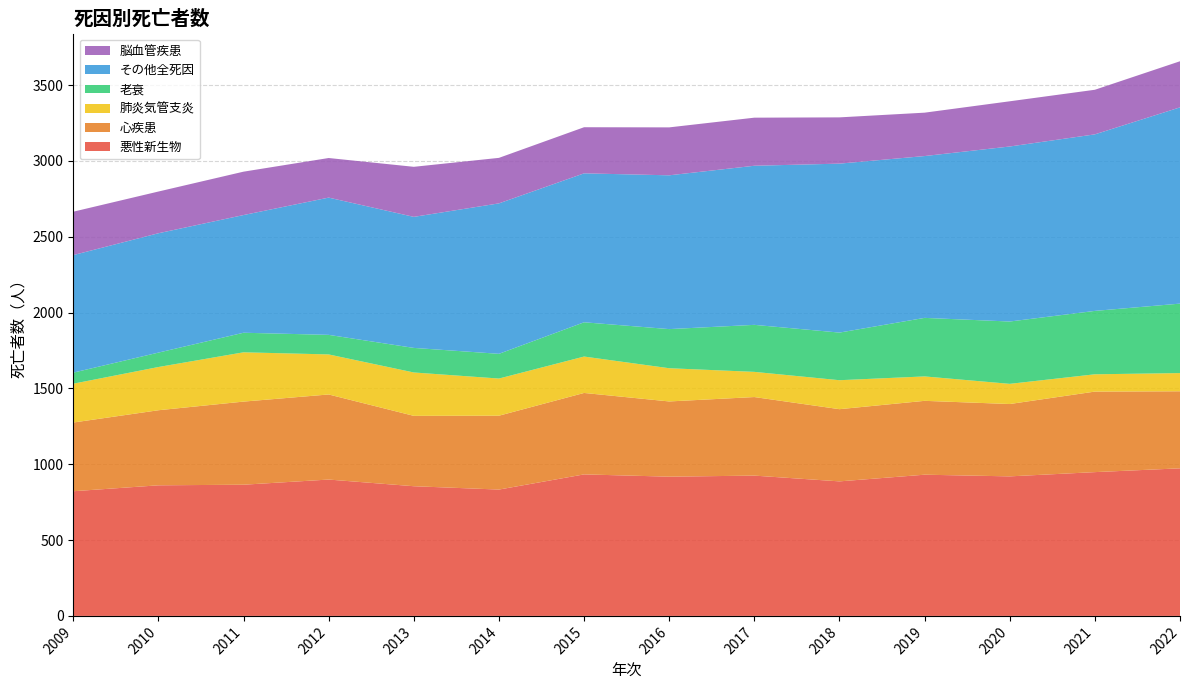

Reading left to right, what are all the values shown in this chart?

悪性新生物: 822	861	865	899	855	833	933	918	925	887	931	920	948	973
心疾患: 453	495	548	561	464	487	537	496	518	476	487	477	531	508
肺炎気管支炎: 256	285	325	264	286	245	240	219	166	191	161	133	114	120
老衰: 73	95	129	129	162	163	226	258	310	314	386	411	418	458
その他全死因: 775	787	776	905	864	992	982	1014	1049	1114	1067	1154	1164	1294
脳血管疾患: 286	275	286	261	330	300	304	316	317	305	286	298	294	304